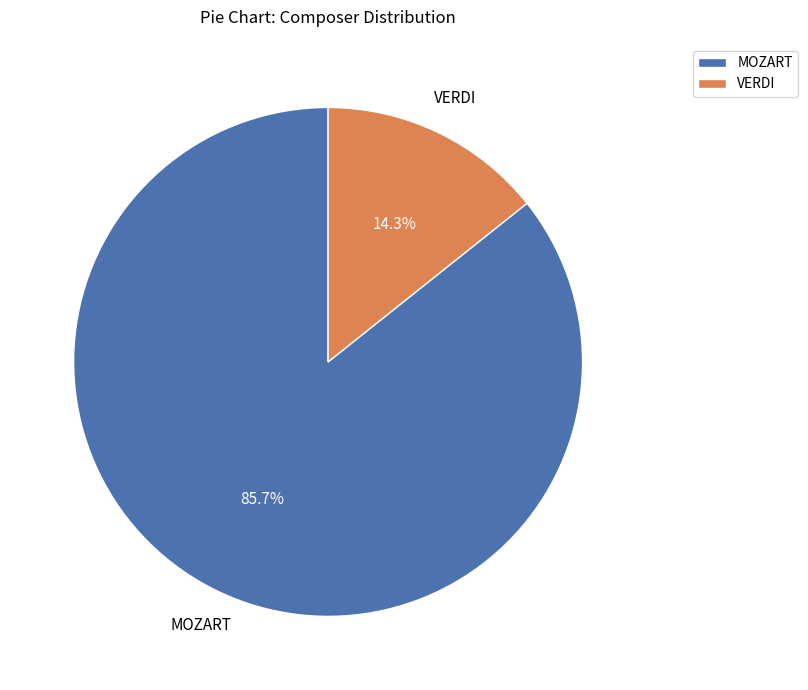

To the nearest percent, what is the difference between the largest and smallest slice percentages?

71%